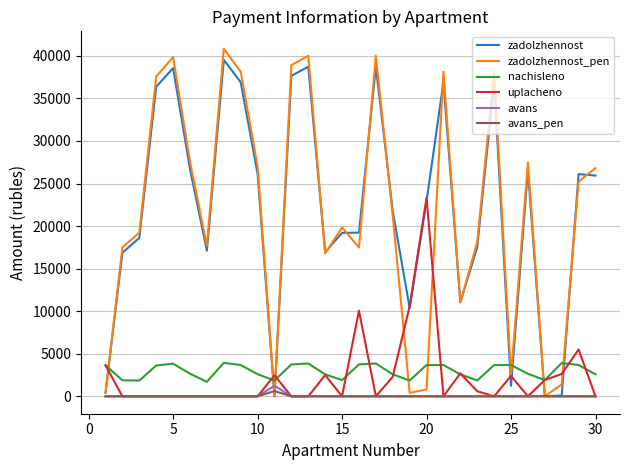

What is the maximum value for uplacheno?

23313.0